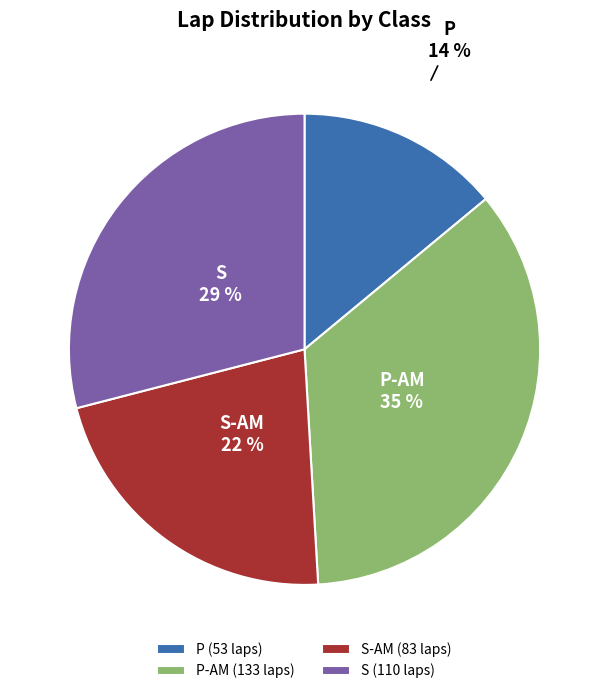

Does any single category account for the majority?

No